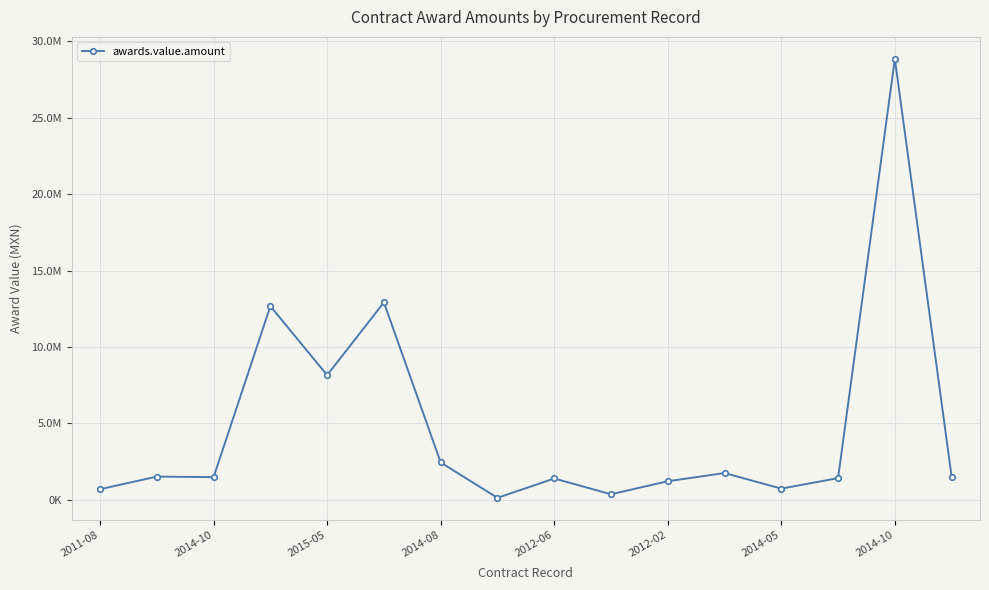

Does the chart have visible grid lines?

Yes